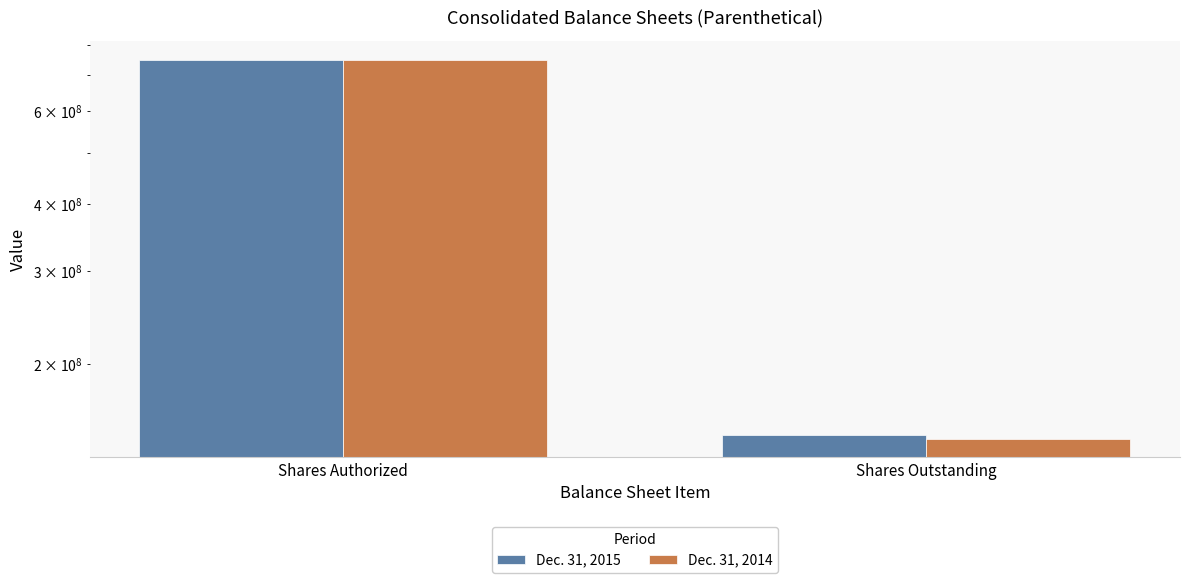

The value of Dec. 31, 2015 at Shares Outstanding is 146919187. True or false?

True